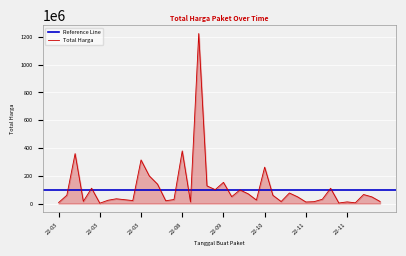

True or false: the data has more than 1 interior local peaks.

True